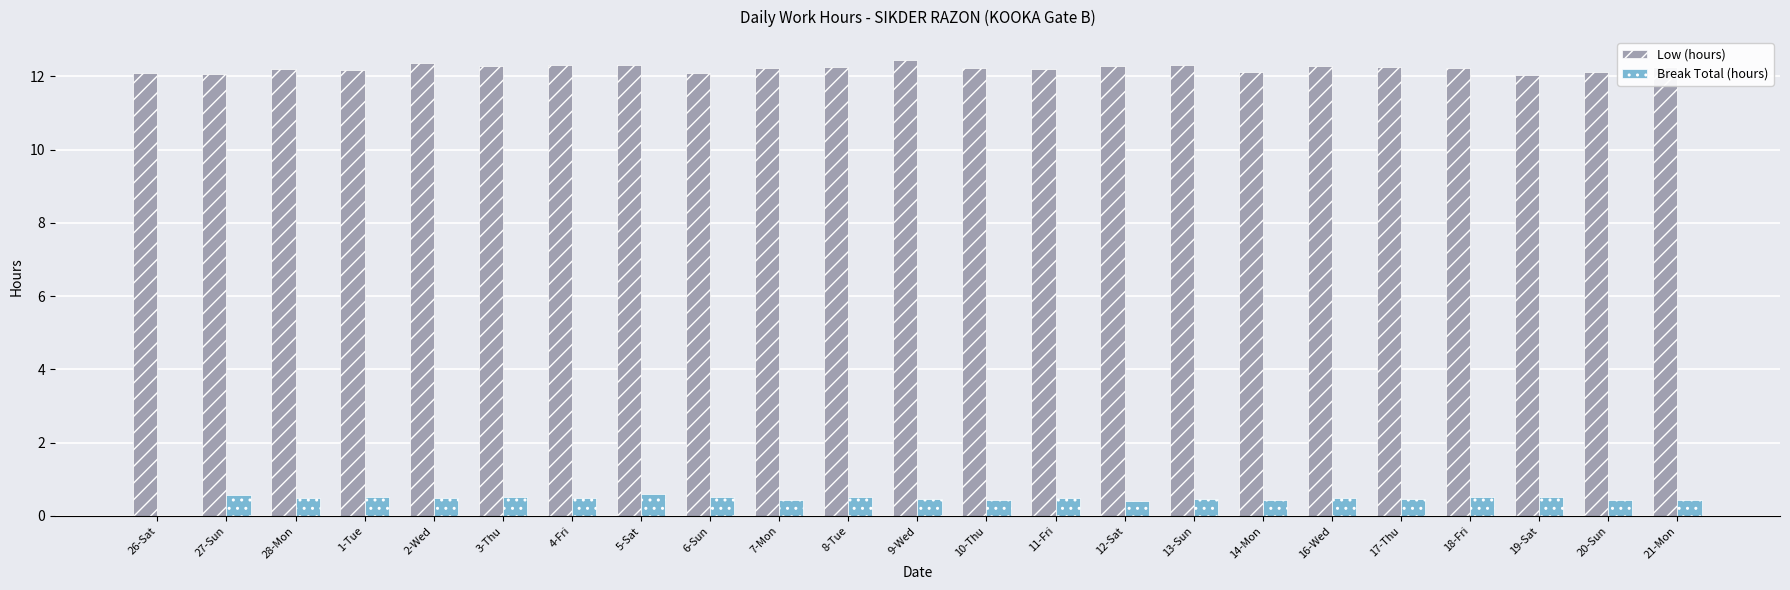

Which series has the largest total across all categories?

Low (hours)